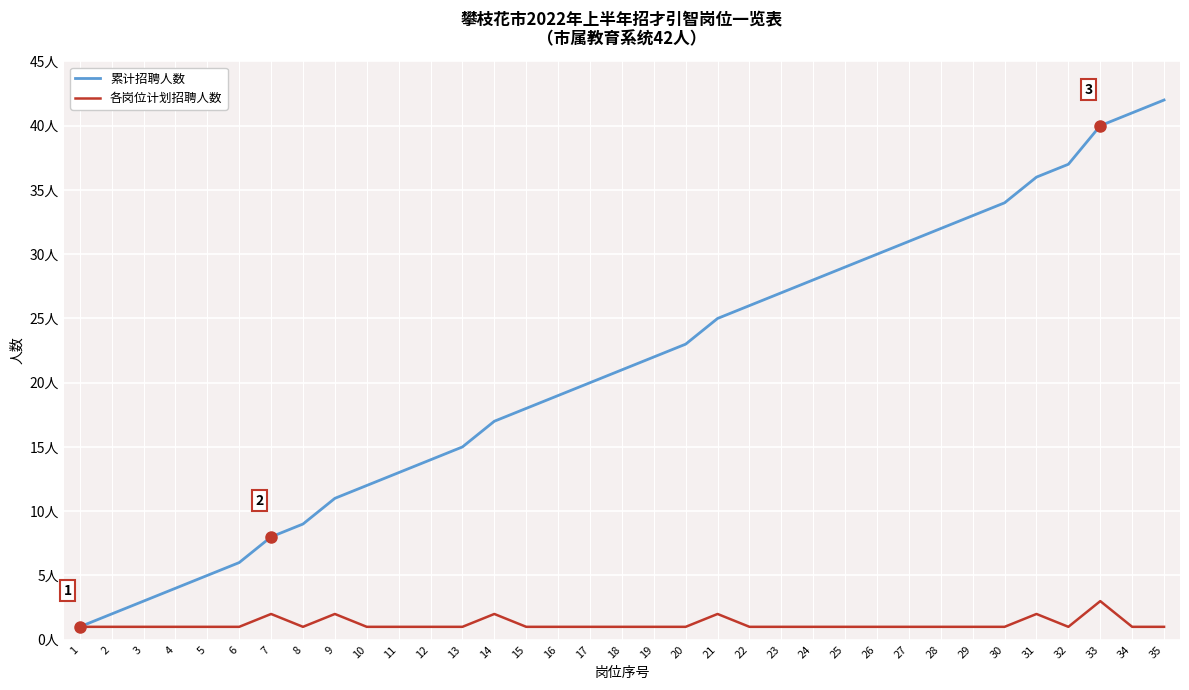

Does the chart have visible grid lines?

Yes